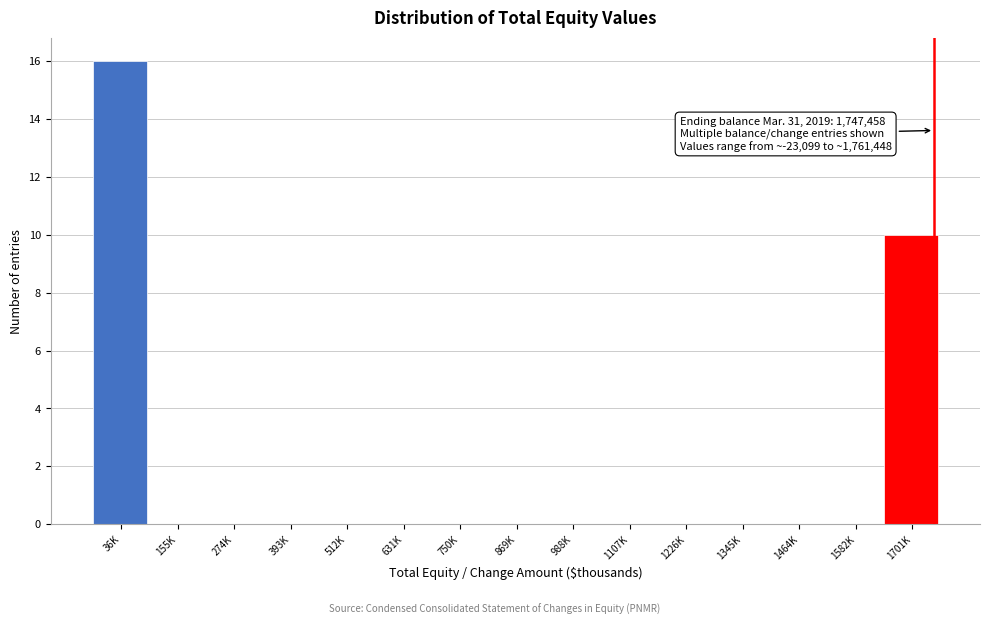

Reading left to right, transcribe all the data shown in this chart.

36K=16	155K=0	274K=0	393K=0	512K=0	631K=0	750K=0	869K=0	988K=0	1107K=0	1226K=0	1345K=0	1464K=0	1582K=0	1701K=10